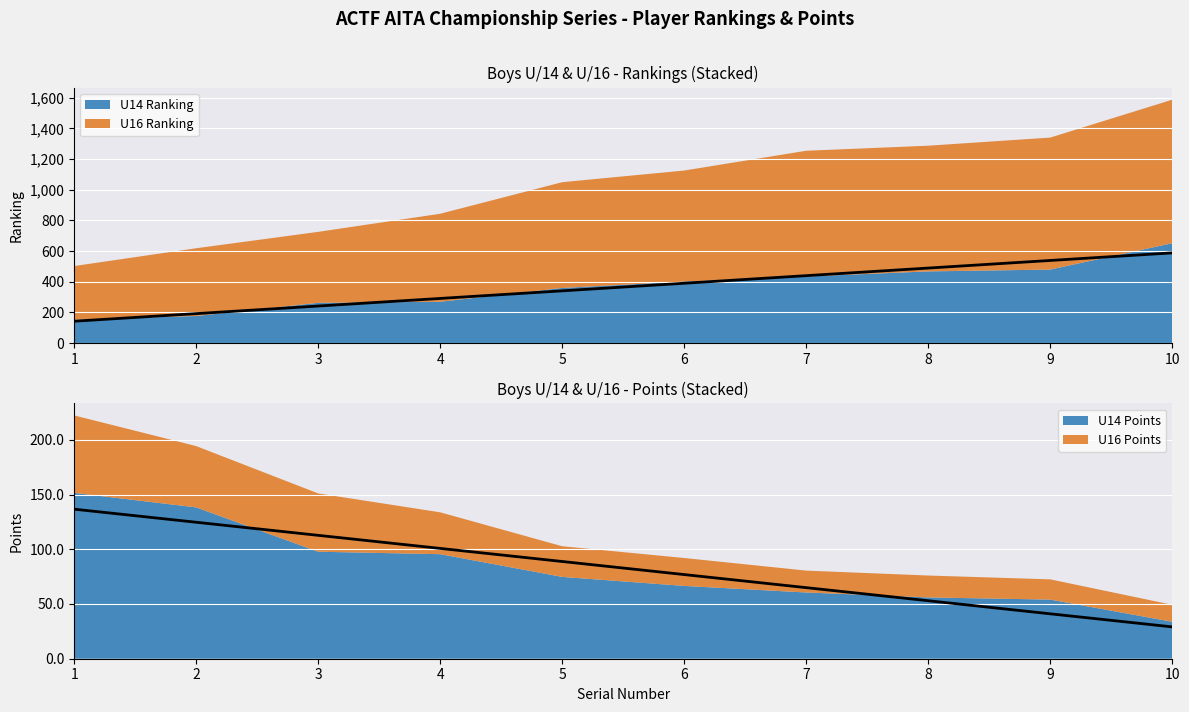

What is the value of the U14 Pts Trend point at the 2nd from the left?

124.7